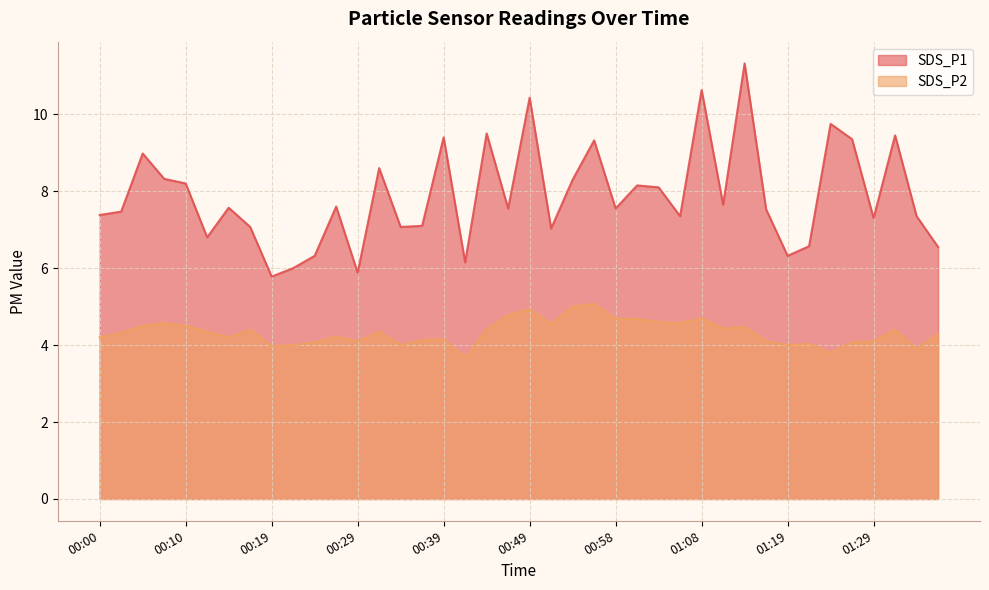

List the series in order of their overall mean, highest first.

SDS_P1, SDS_P2